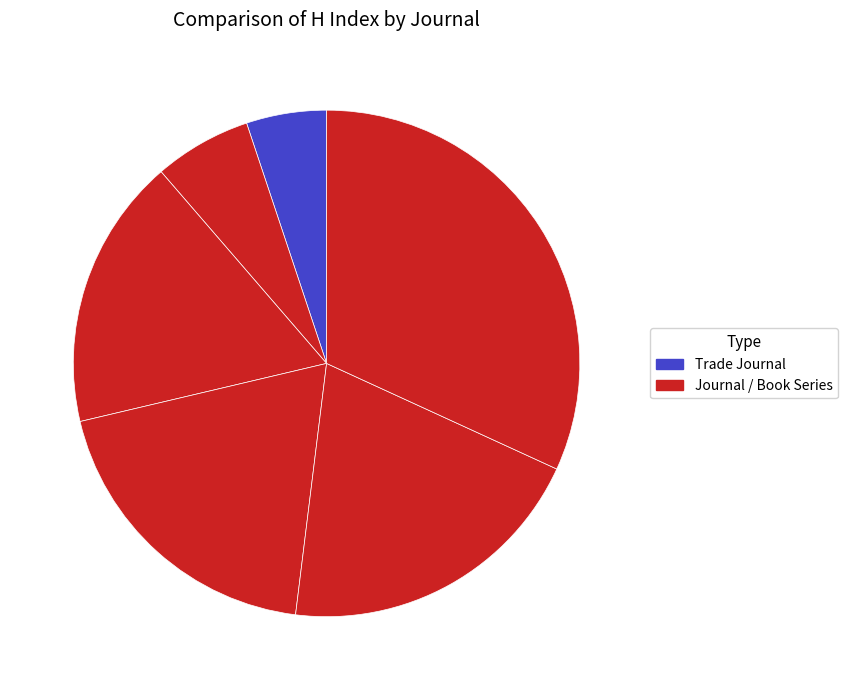

Count the number of slices in the pie.

6